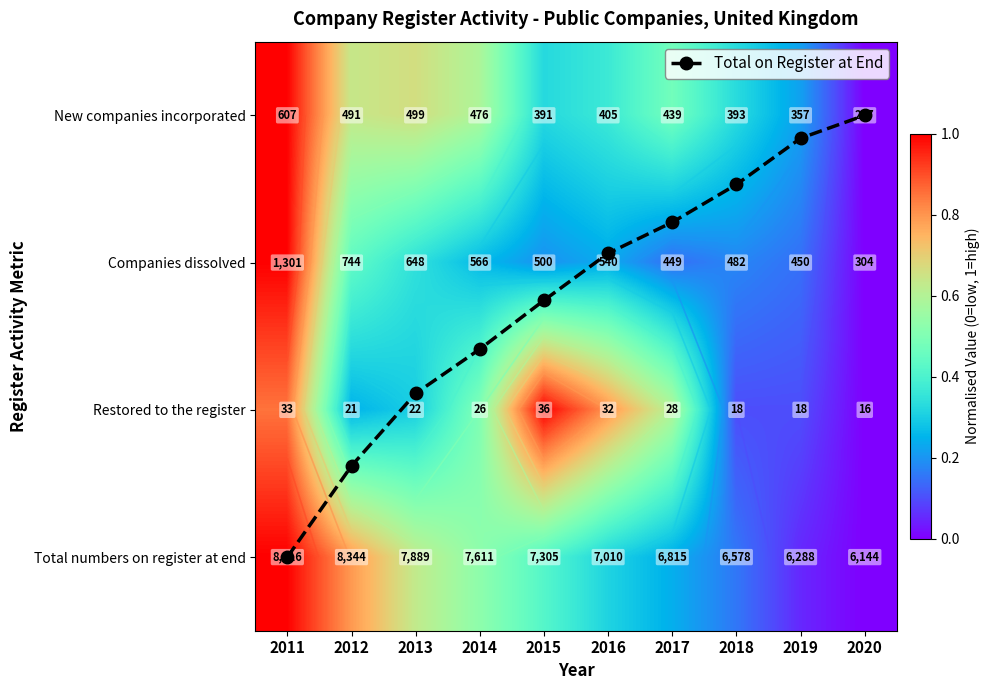

At which label is Total numbers on register at end closest to 0?

2020